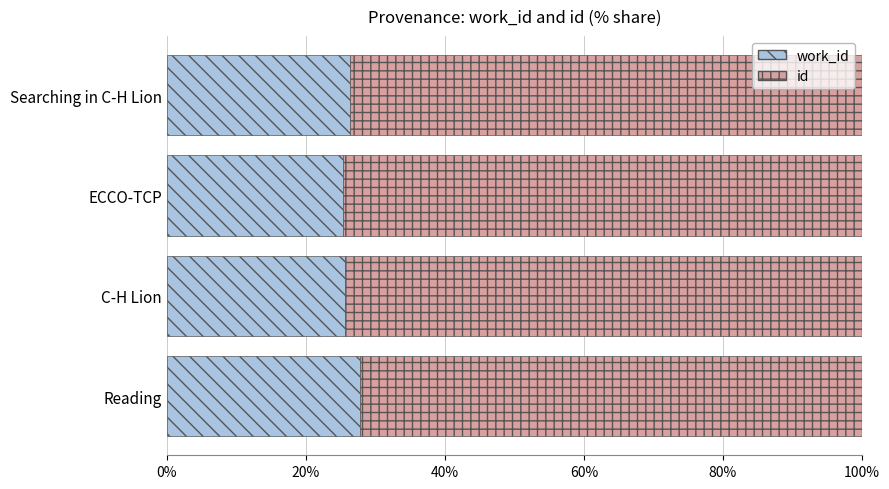

What is the total value across all series at Searching in C-H Lion?

100.0